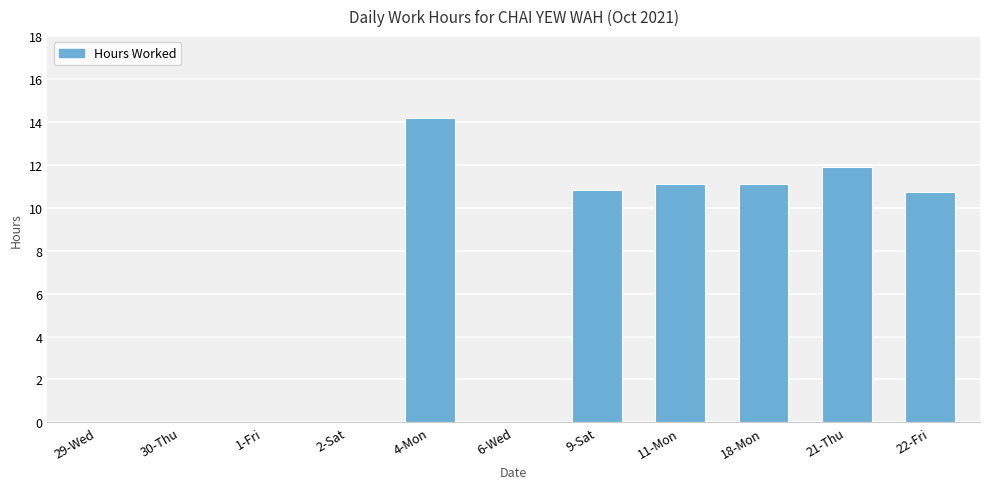

What is the sum of the values at 21-Thu and 22-Fri?

22.7